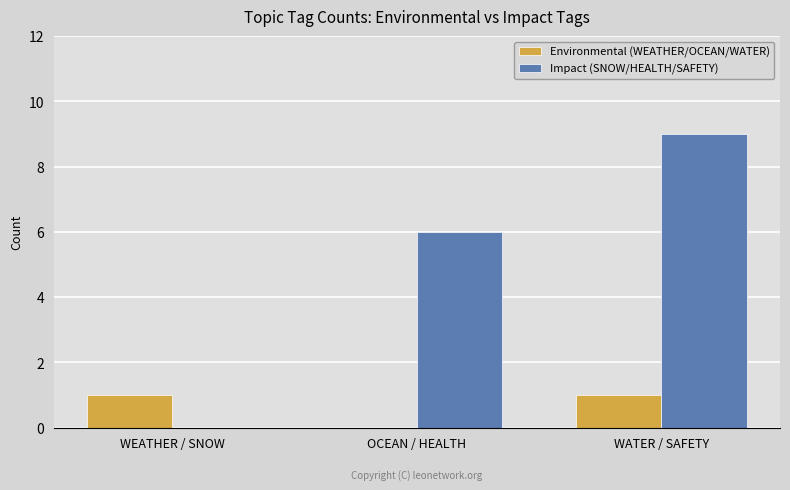

How many groups of bars are there?

3